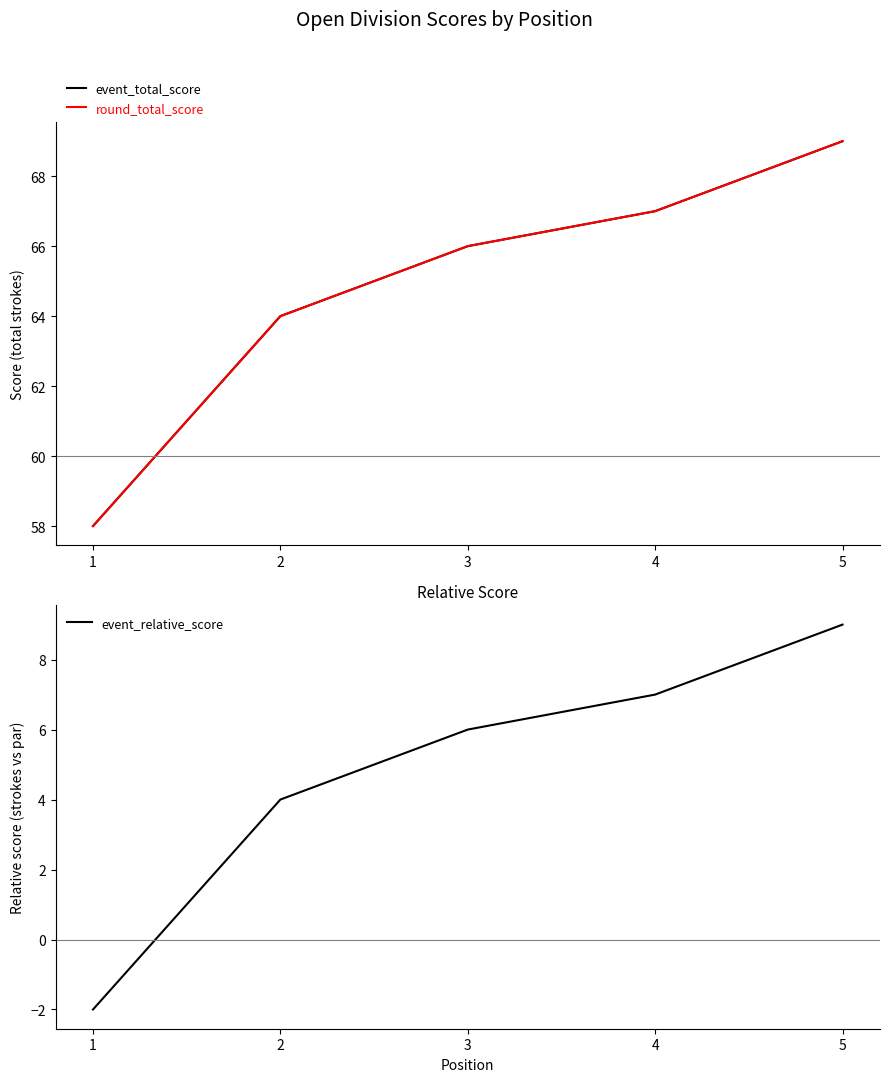

True or false: event_relative_score and round_total_score intersect in this chart.

False